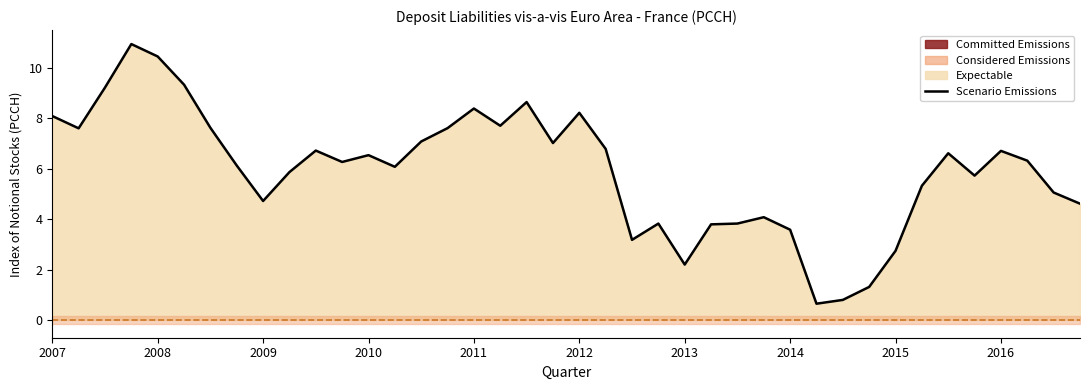

How many data points are less than 6?

17